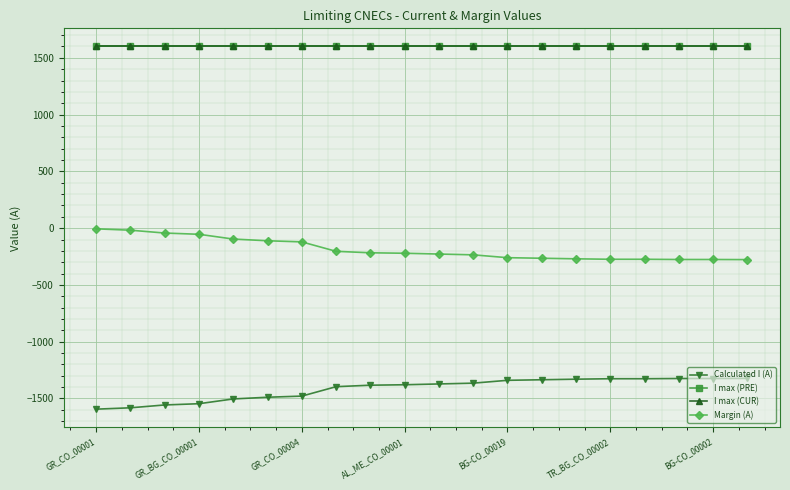

Does the chart have visible grid lines?

Yes